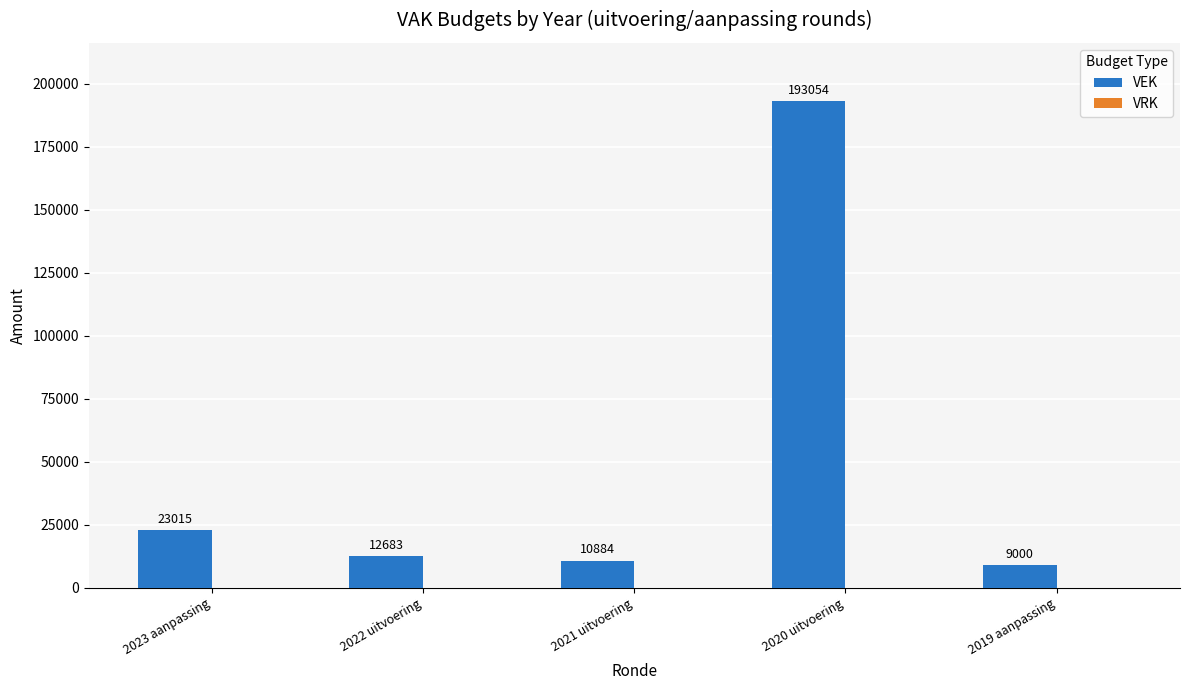

Are the bars grouped side by side (vs. stacked)?

No